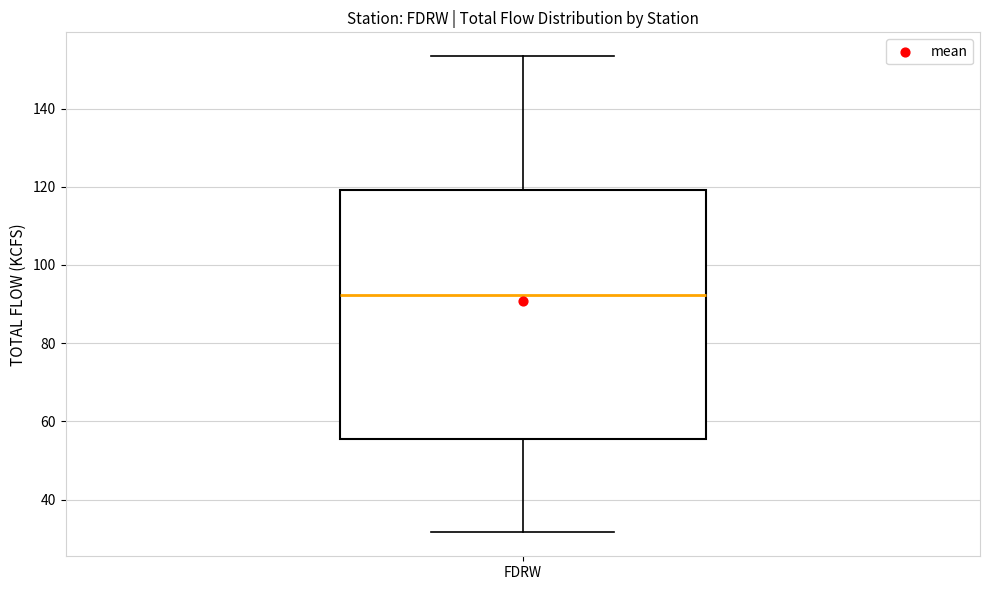

Transcribe this box plot: give where the median line is, the range the box spans, and where the two whiskers end, as read against the y-axis. The values are not printed on the chart, so give them approximately, as read against the axis.

median 92, box 56 to 120, whiskers 32 to 154